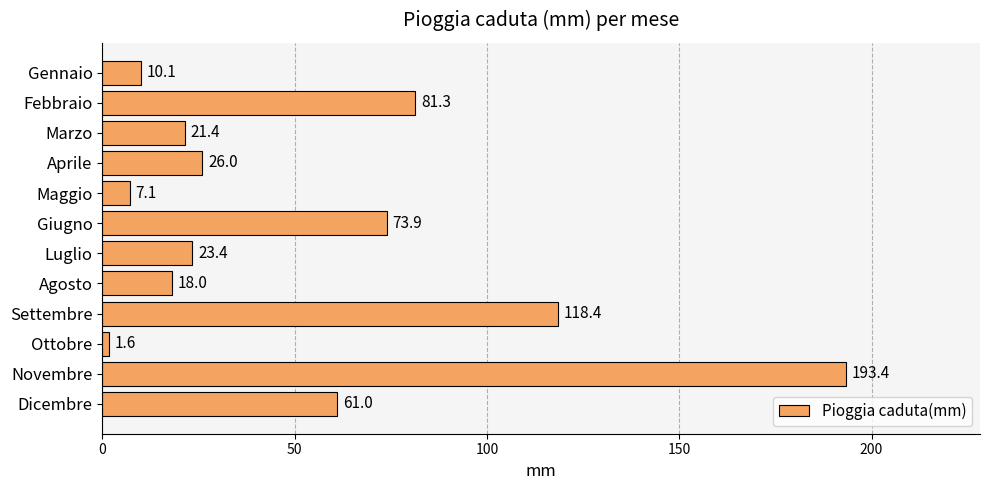

Is it true that the value at Maggio is 7.1?

True